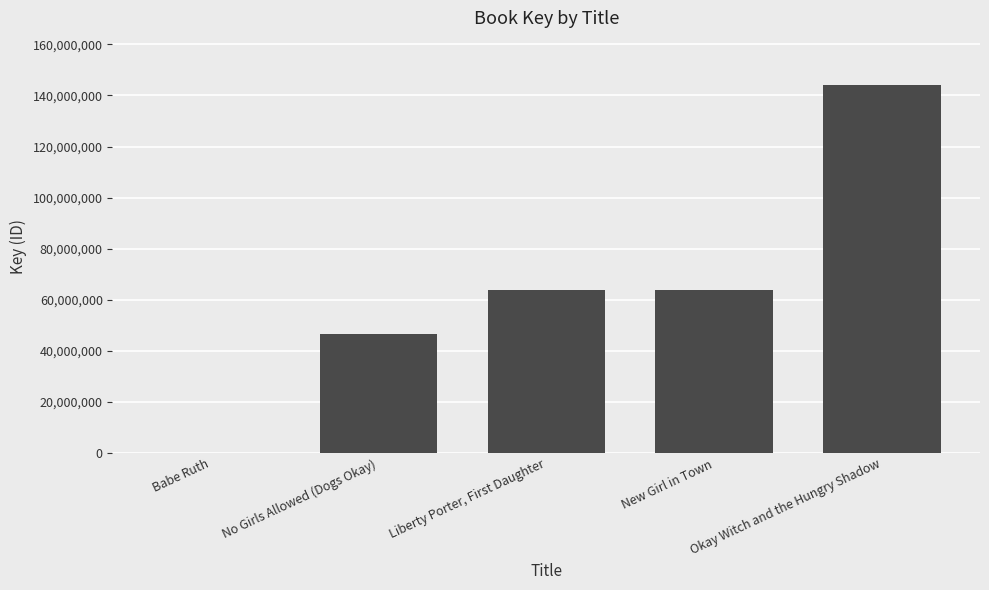

Which has a higher value, New Girl in Town or Okay Witch and the Hungry Shadow?

Okay Witch and the Hungry Shadow